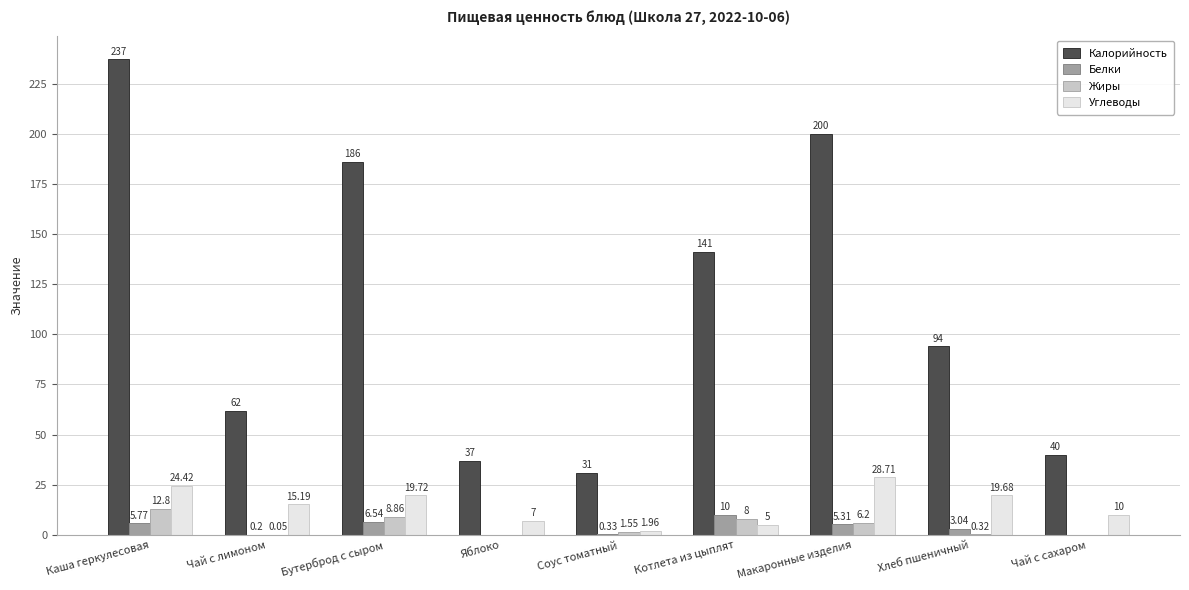

The value of Калорийность at Чай с сахаром is 40.0. True or false?

True